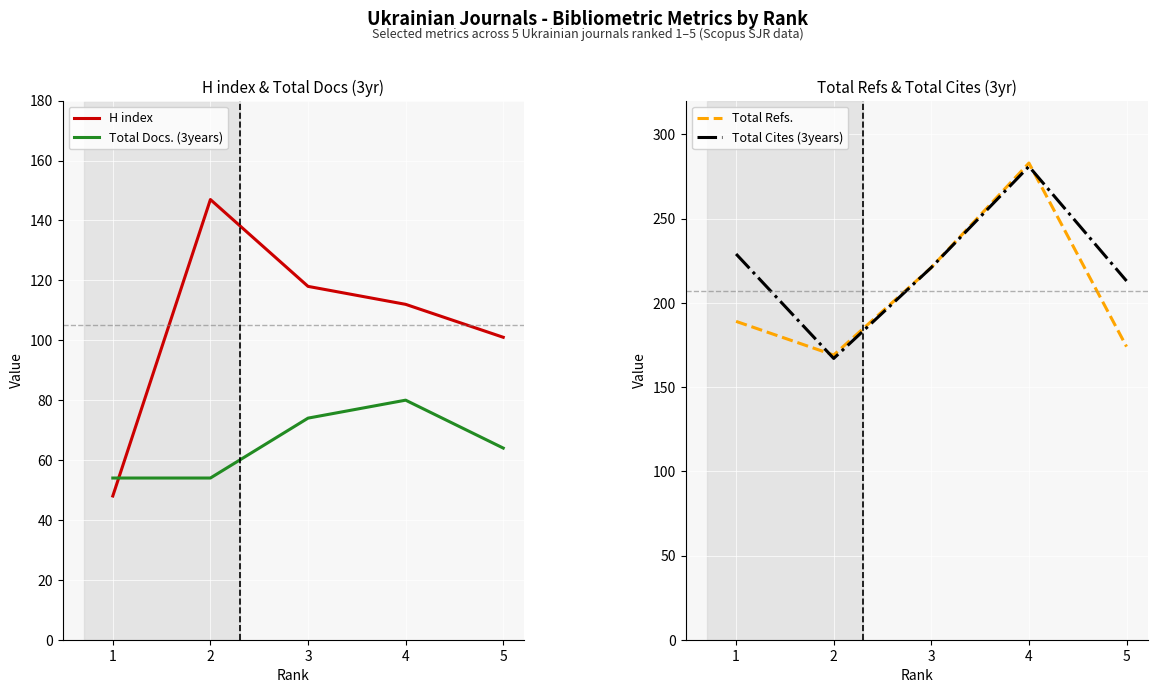

In Total Refs., how many points are higher than both neighbors (excluding endpoints)?

1